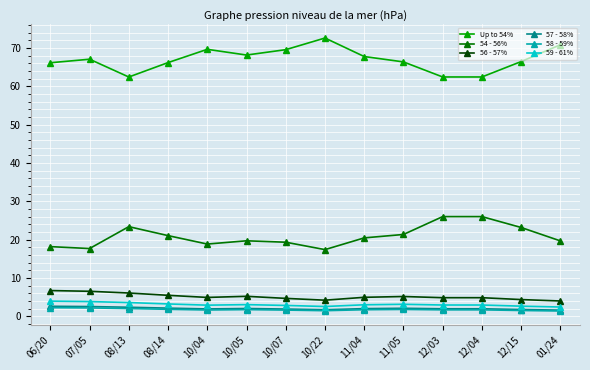

What is the maximum value shown in the chart?

72.6